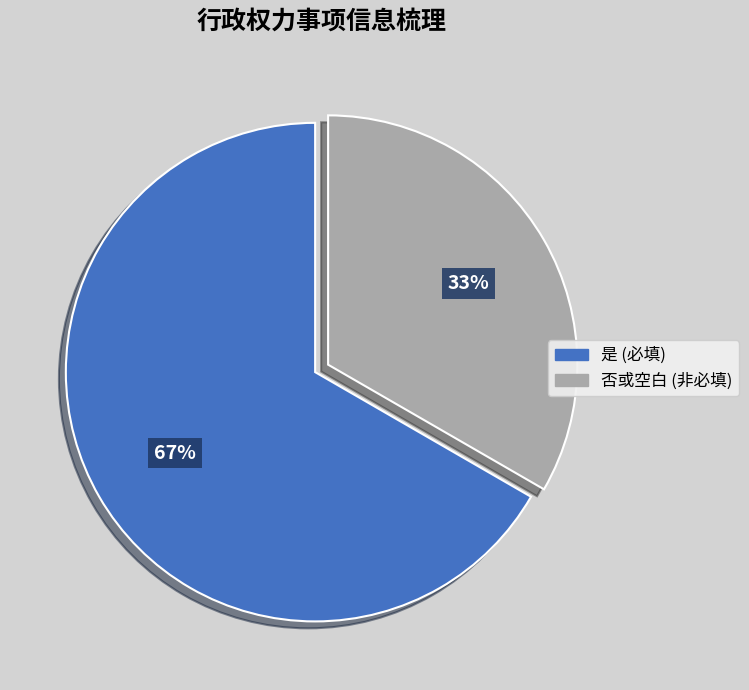

To the nearest percent, what is the average slice percentage?

50%